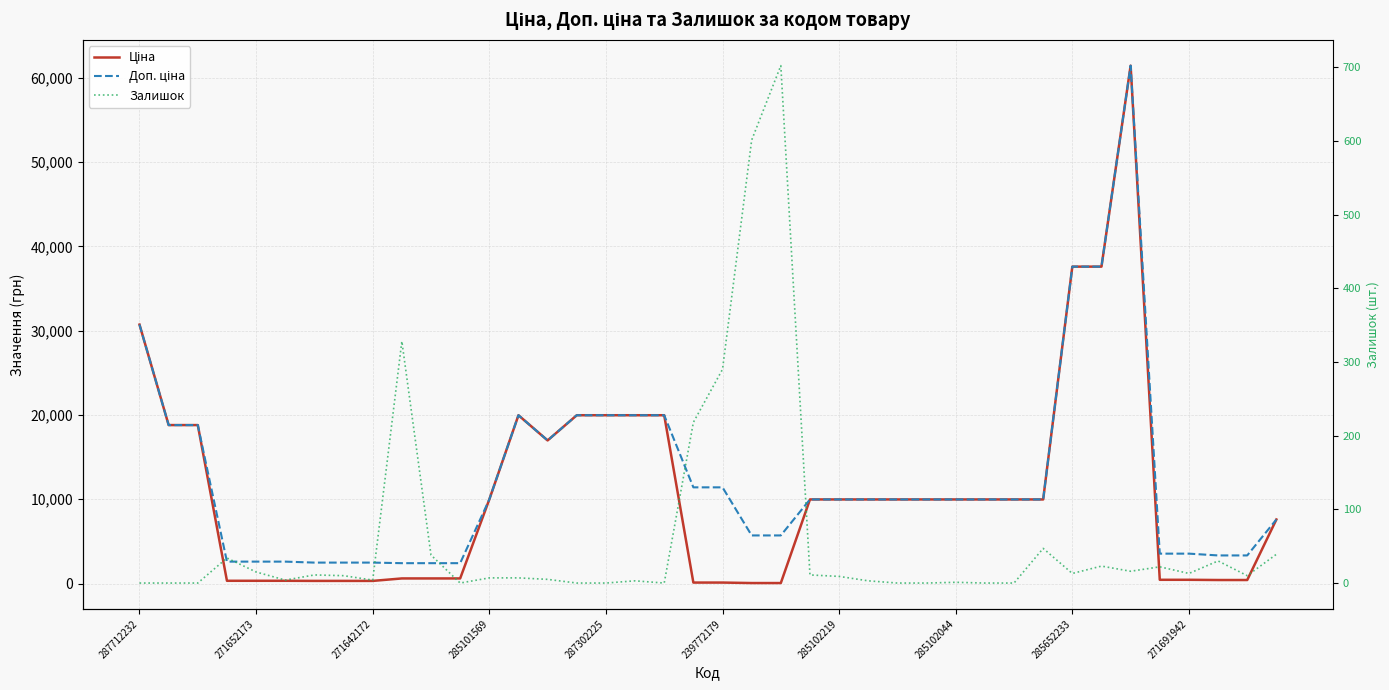

How many interior local peaks does the Ціна series have?

2